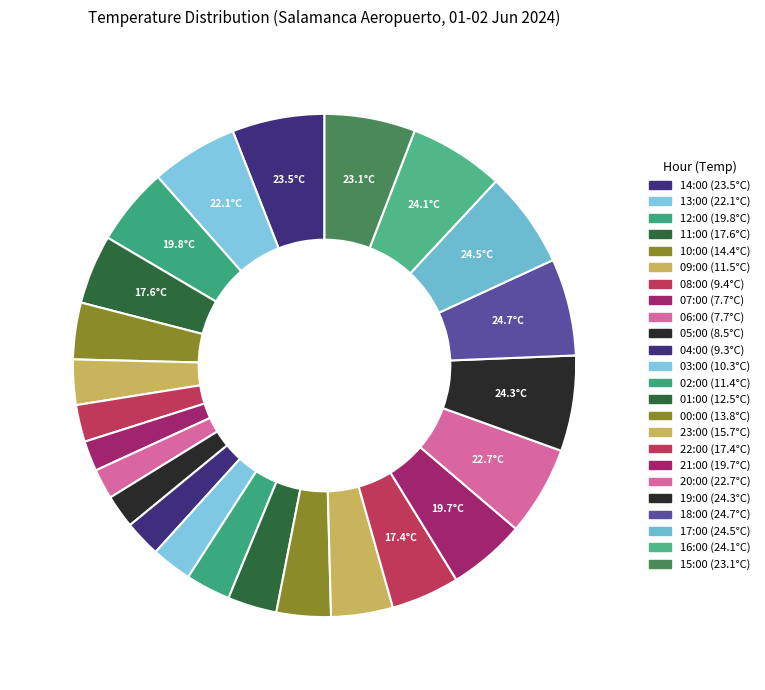

Does any single category account for the majority?

No